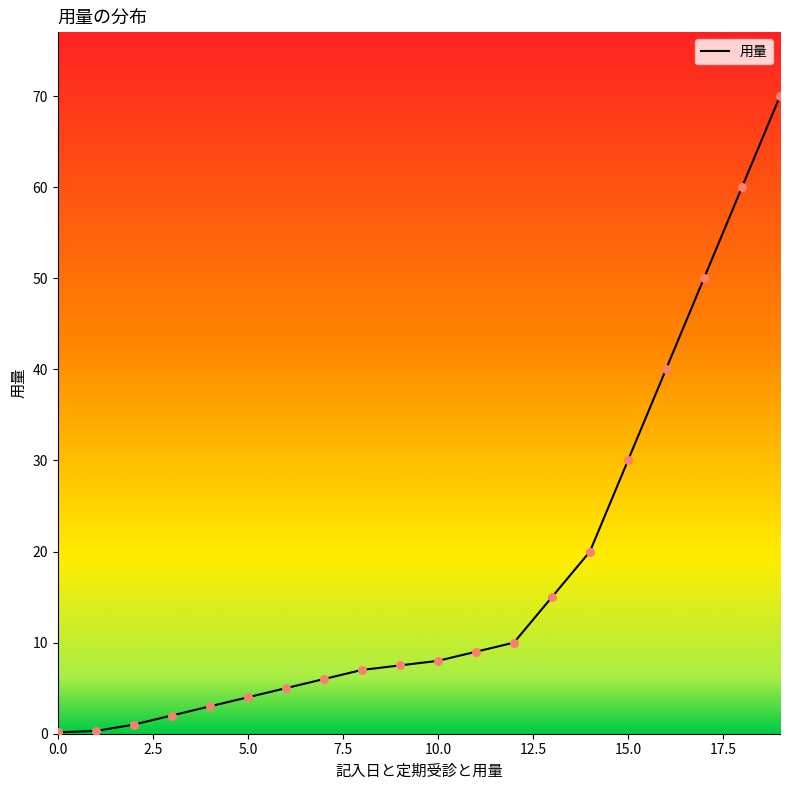

What is the maximum value shown in the chart?

70.0